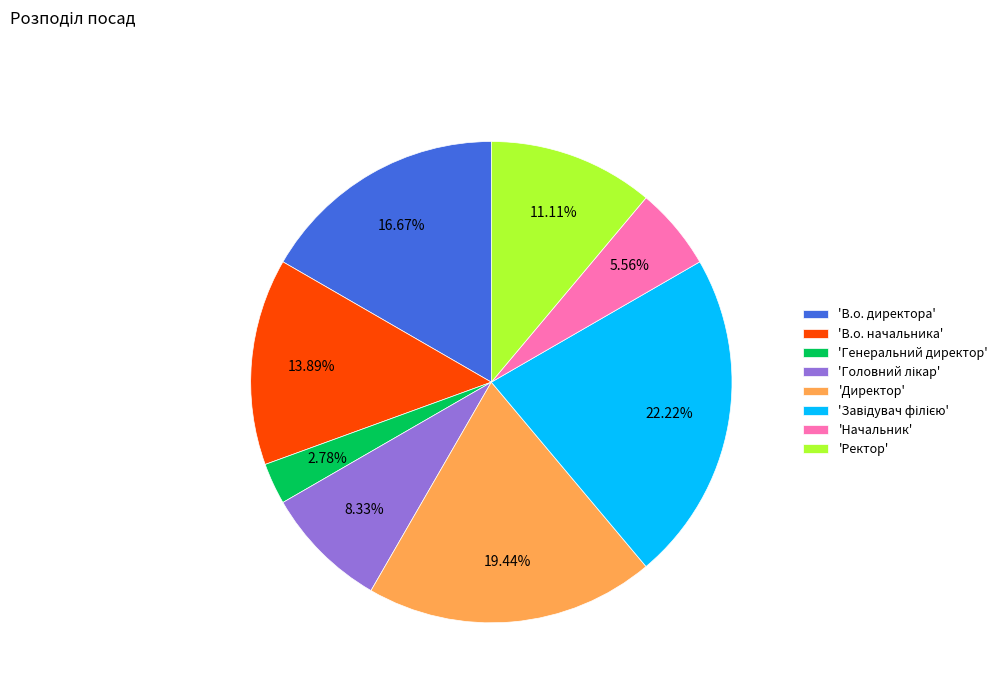

Is there a majority slice in this chart?

No